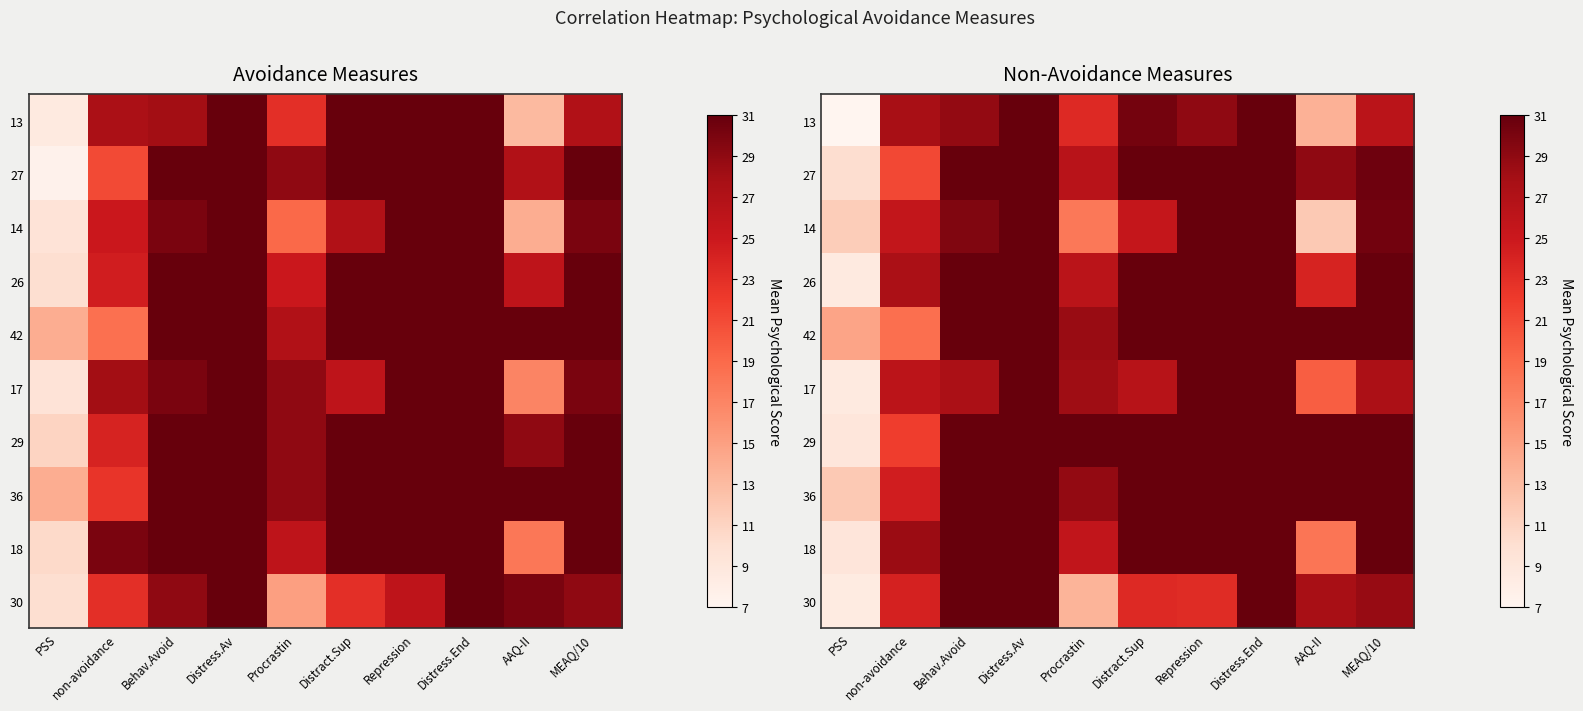

True or false: row_7 has a value of 31.0 at MEAQ/10.

True